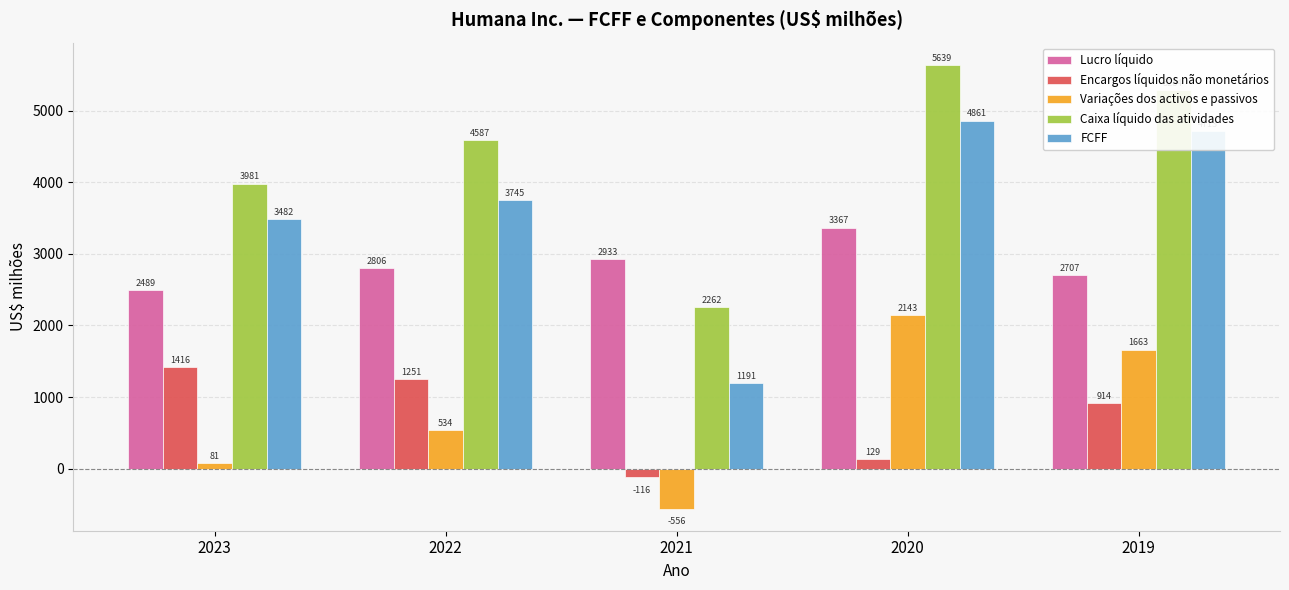

What is the total value across all series at 2022?

12923